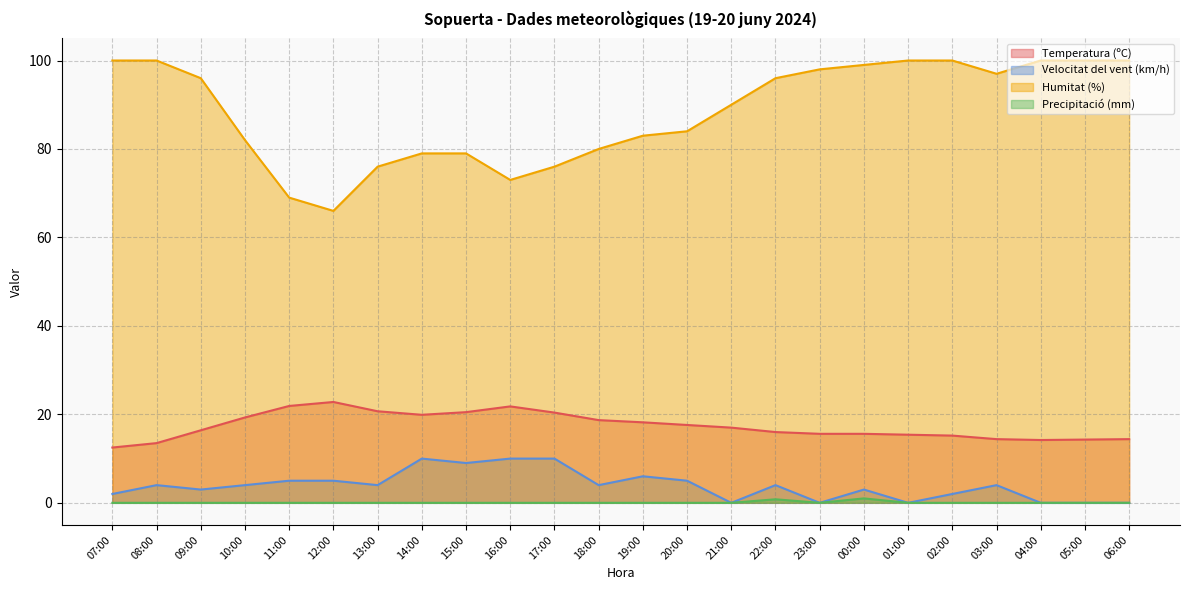

At which category is the sum across all series the highest?

00:00